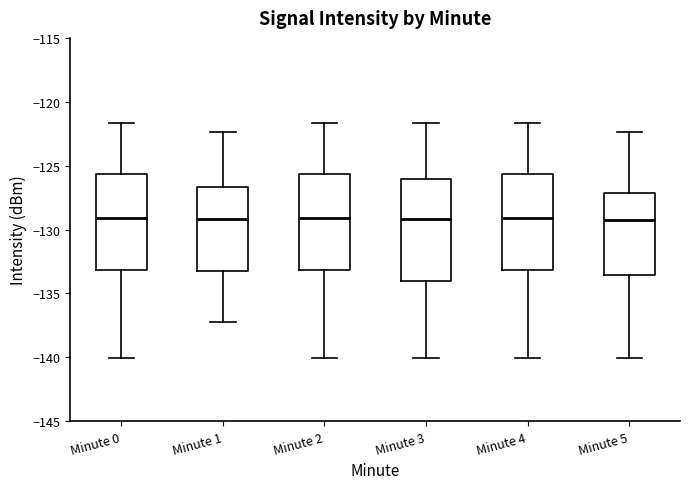

Reading left to right, transcribe this box plot: for each box, give where its median line is, the range the box spans, and where its two whiskers end, as read against the y-axis. The values are not printed on the chart, so give them approximately, as read against the axis.

Minute 0: median -129.0, box -133.0 to -125.5, whiskers -140.0 to -121.5
Minute 1: median -129.0, box -133.5 to -126.5, whiskers -137.0 to -122.5
Minute 2: median -129.0, box -133.0 to -125.5, whiskers -140.0 to -121.5
Minute 3: median -129.0, box -134.0 to -126.0, whiskers -140.0 to -121.5
Minute 4: median -129.0, box -133.0 to -125.5, whiskers -140.0 to -121.5
Minute 5: median -129.5, box -133.5 to -127.0, whiskers -140.0 to -122.5